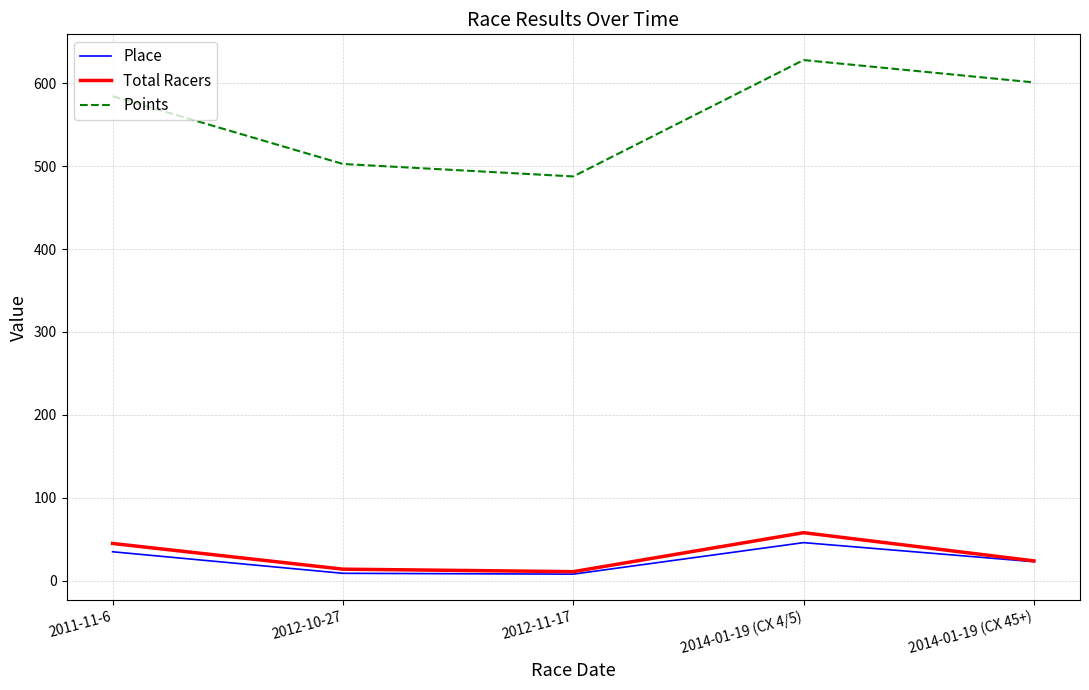

Is it true that Place equals 8.0 at 2012-11-17?

True